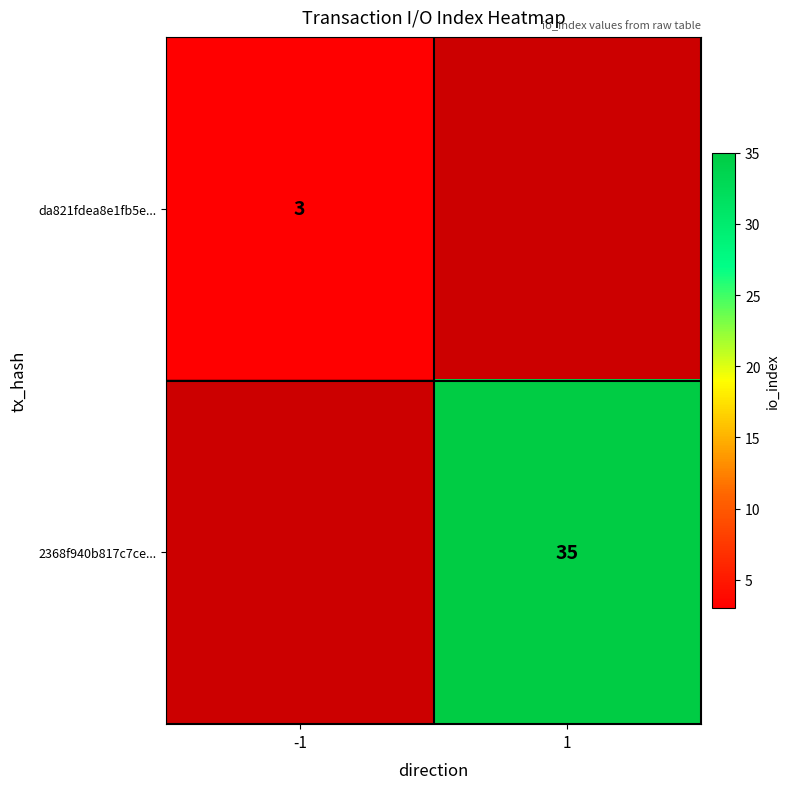

How many categories are shown in the chart?

2